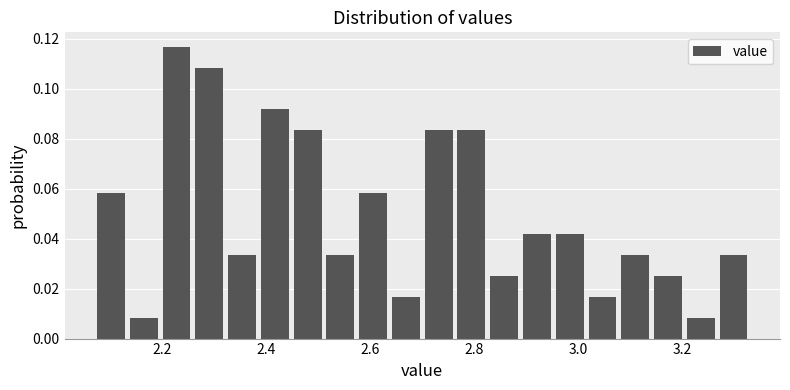

Read against the x-axis, roughly where is the centre of the tallest bar?

2.22